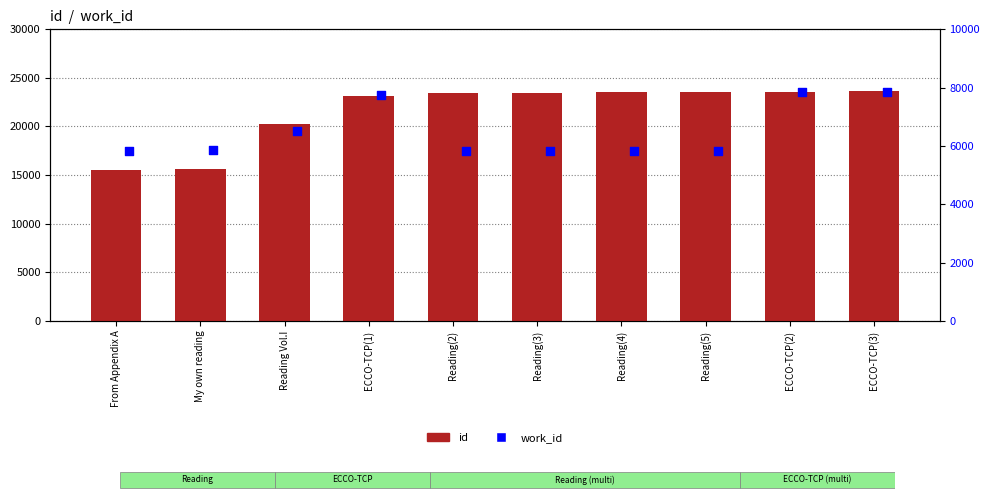

At how many categories does at least one series exceed 14458?

10